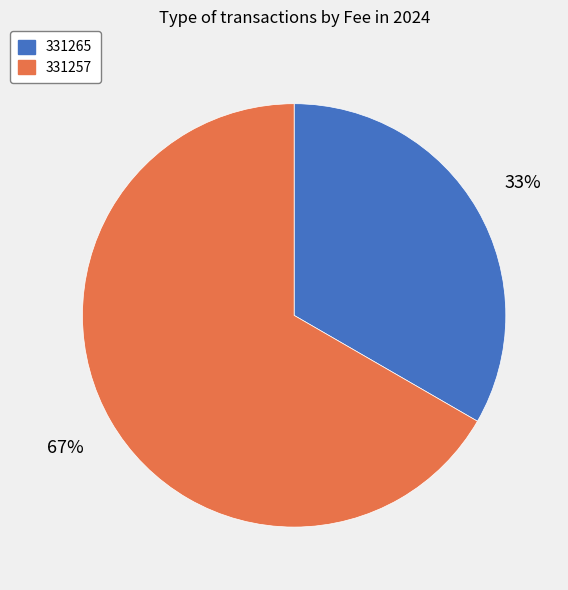

Is it true that 331265 is 20% of the pie?

False